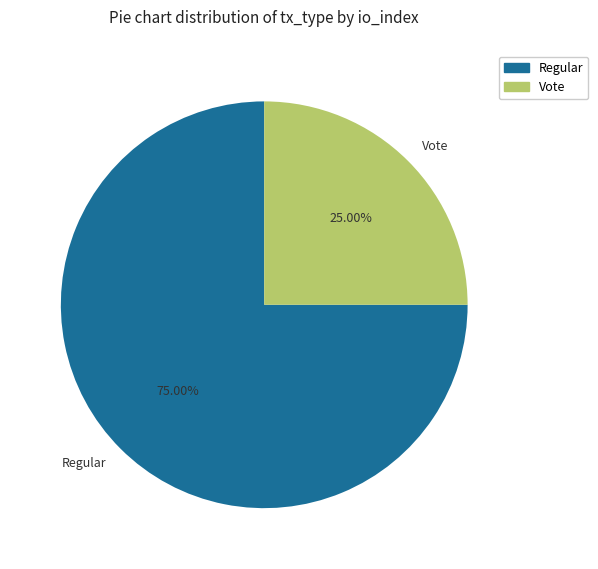

To the nearest percent, what portion does Regular represent?

75%